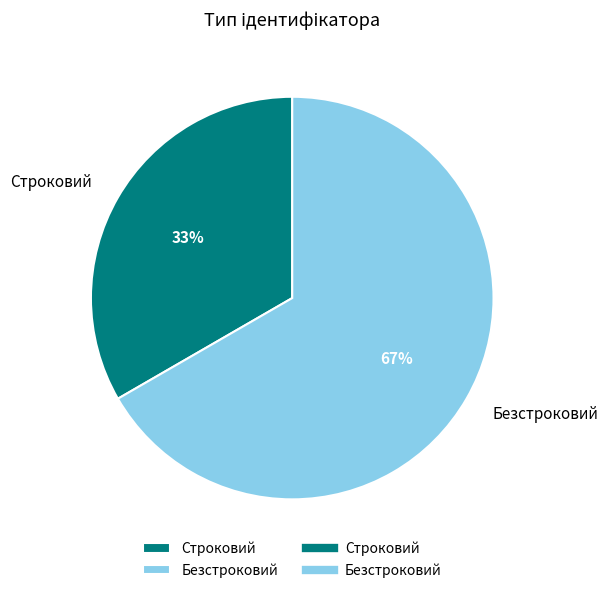

Which slice represents more than half of the pie?

Безстроковий